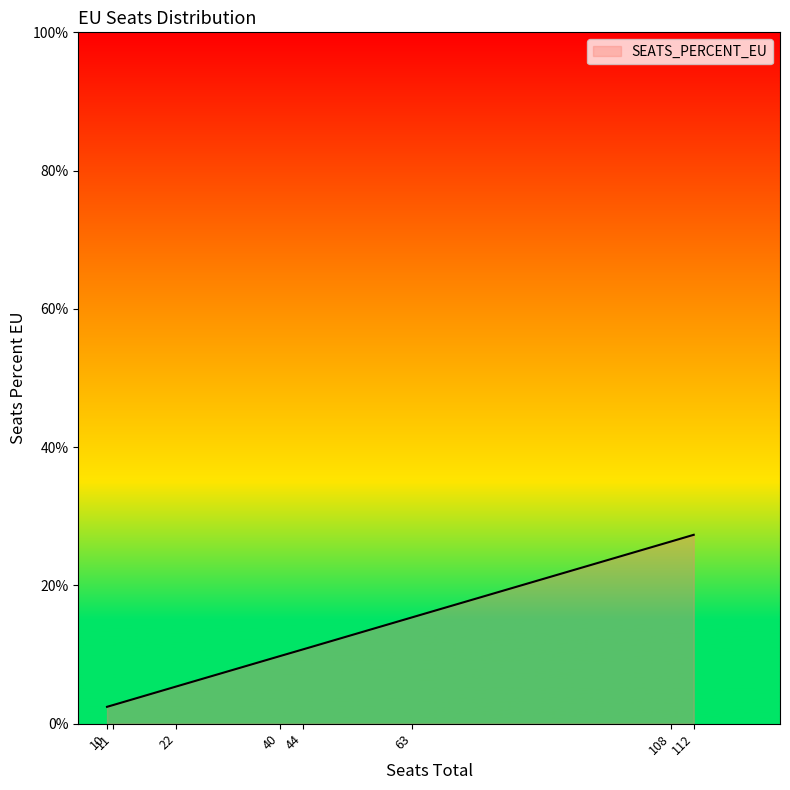

What is the change in value from 11 to 40?

+7.1